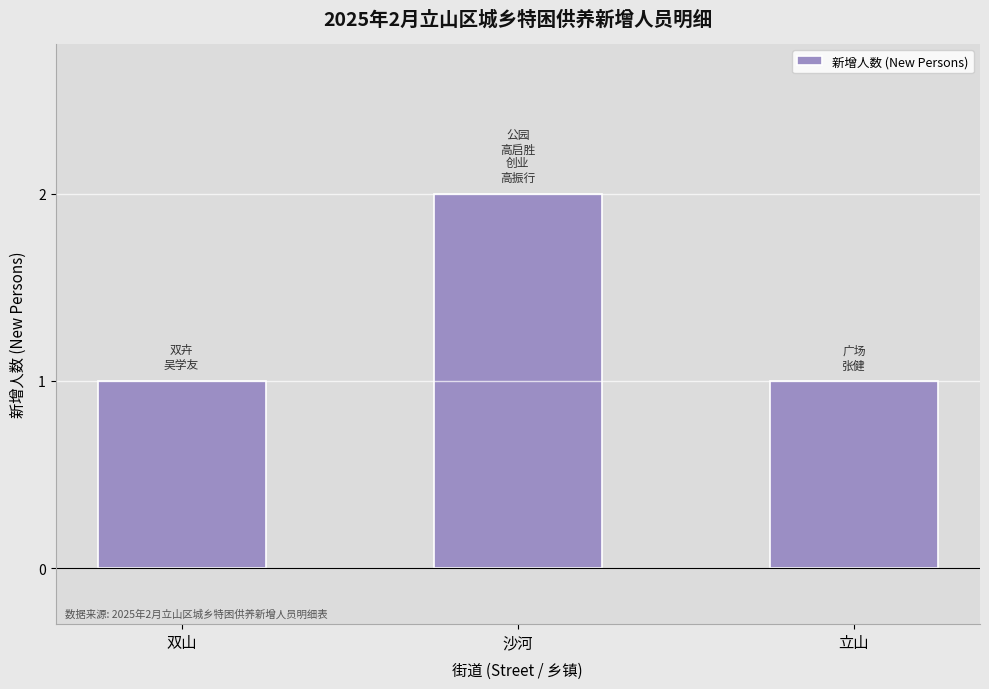

Is it true that the value at 沙河 is 3?

False